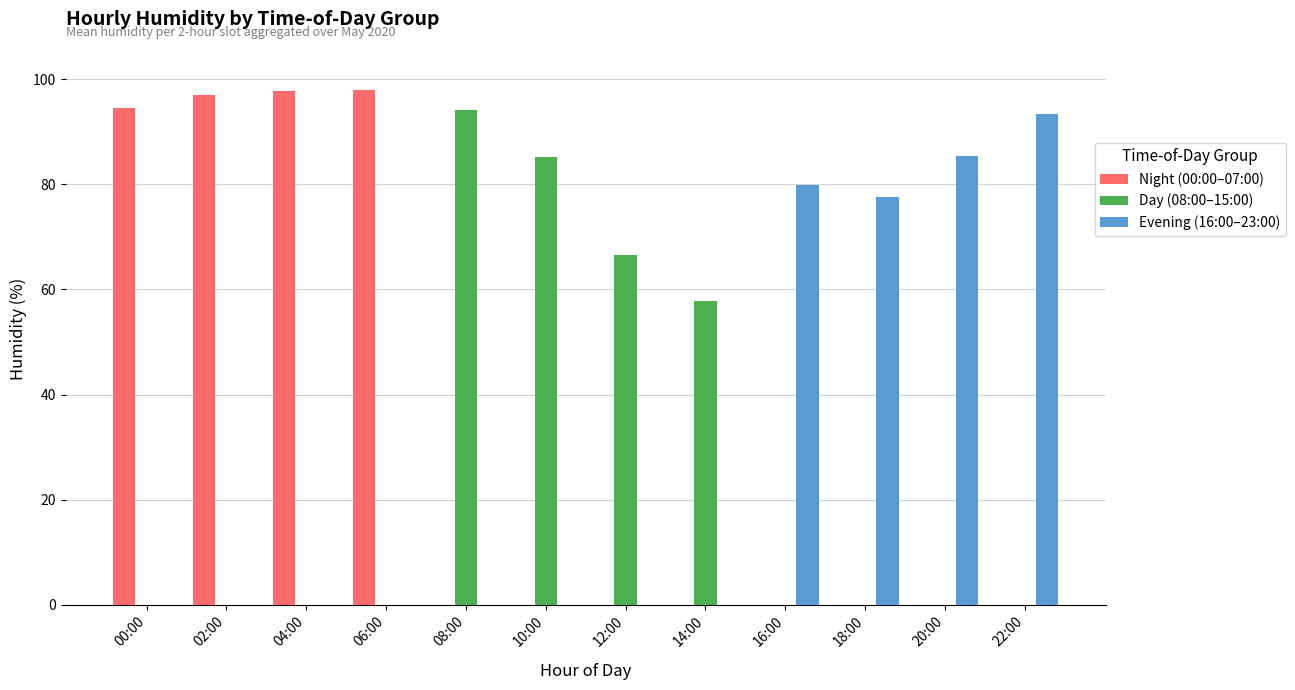

What is the greatest value displayed?

97.9